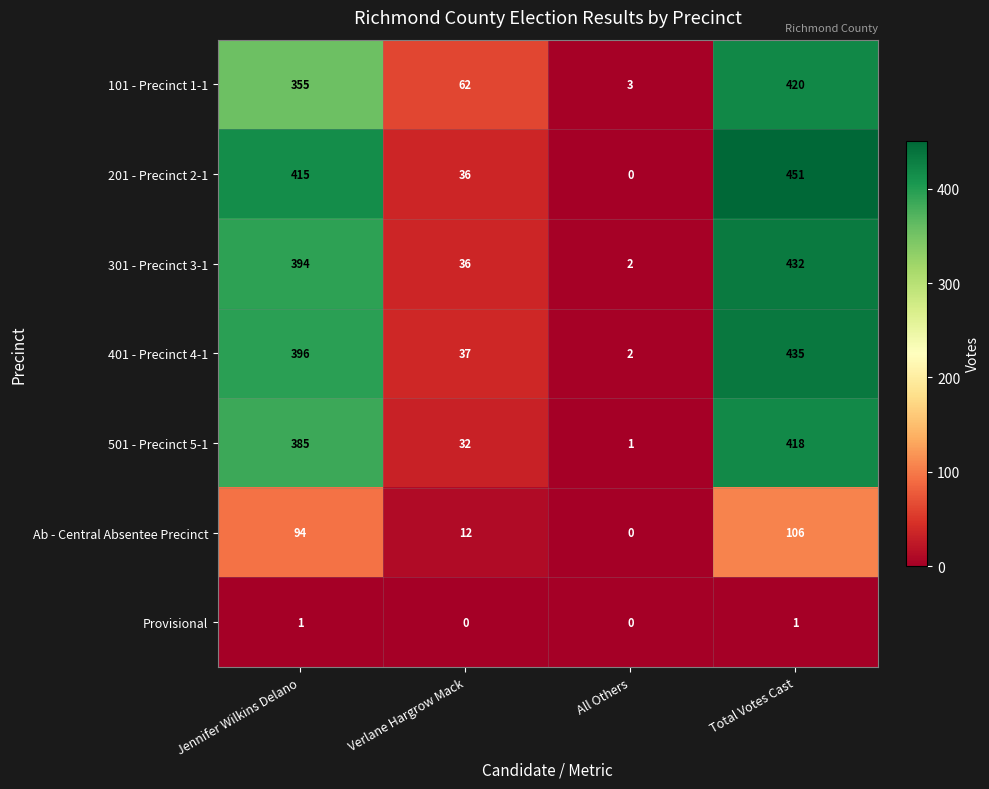

What is the spread (max minus min) of values at Verlane Hargrow Mack?

62